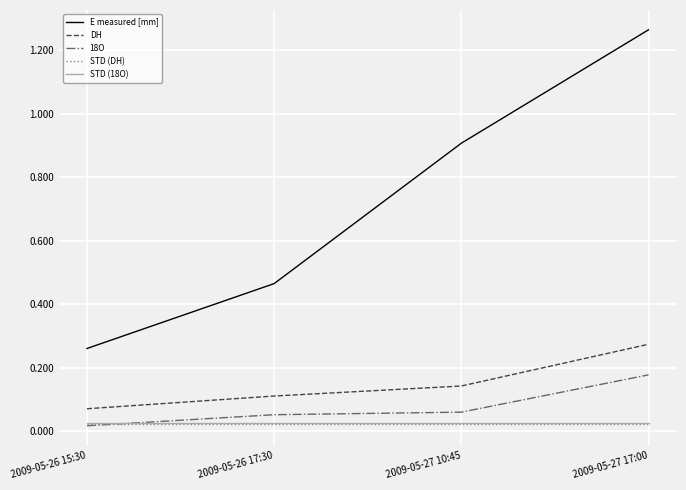

At which label is 18O closest to 0?

2009-05-26 15:30